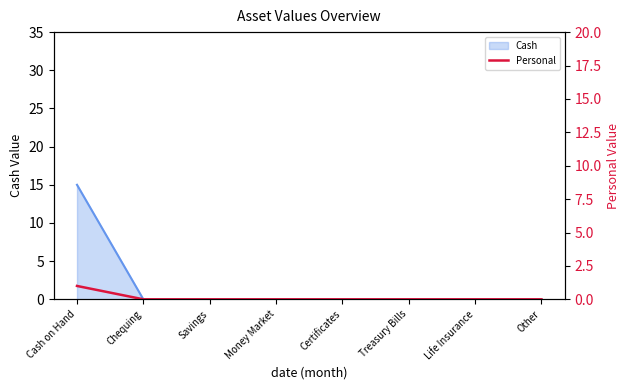

Count the number of categories in the chart.

8